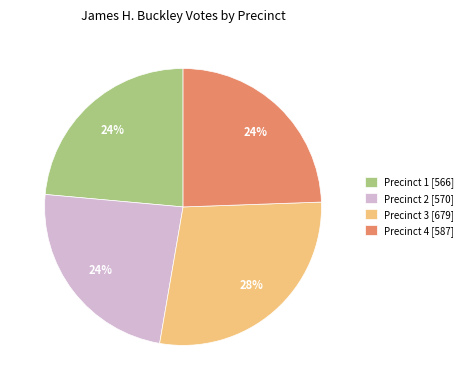

Is it true that Precinct 1 [566] is 31% of the pie?

False